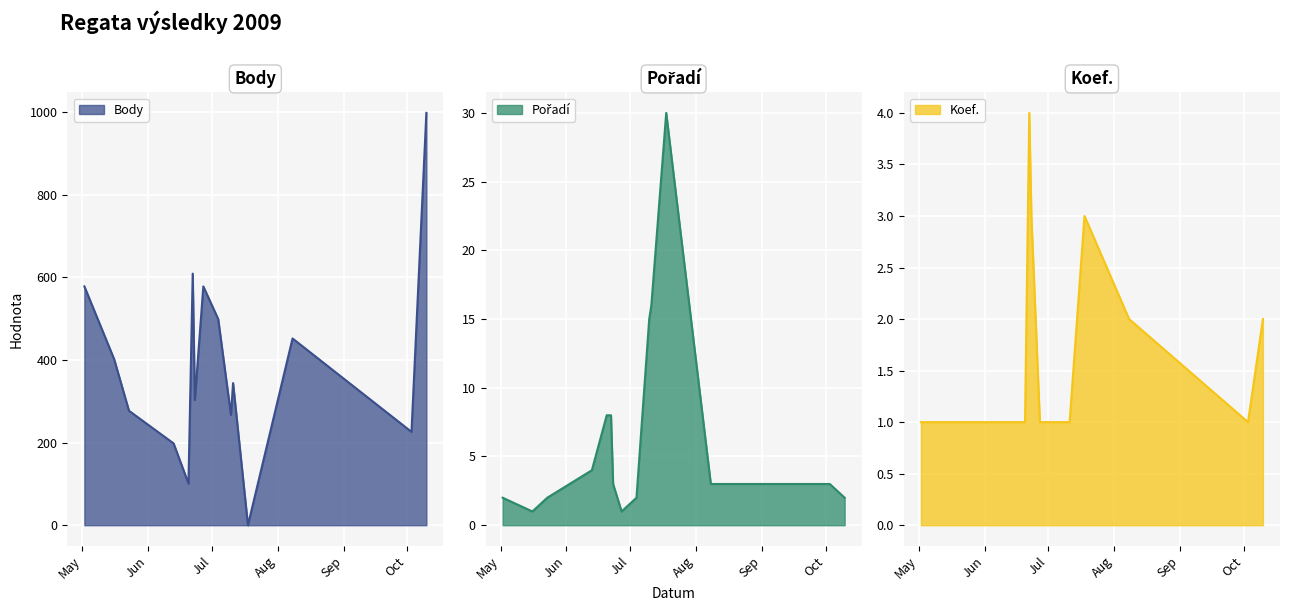

List the labels in order of Body value, largest first.

2009-10-10, 2009-06-22, 2009-05-02, 2009-06-27, 2009-07-04, 2009-08-08, 2009-05-16, 2009-07-11, 2009-06-23, 2009-05-23, 2009-07-10, 2009-10-03, 2009-06-13, 2009-06-20, 2009-07-18